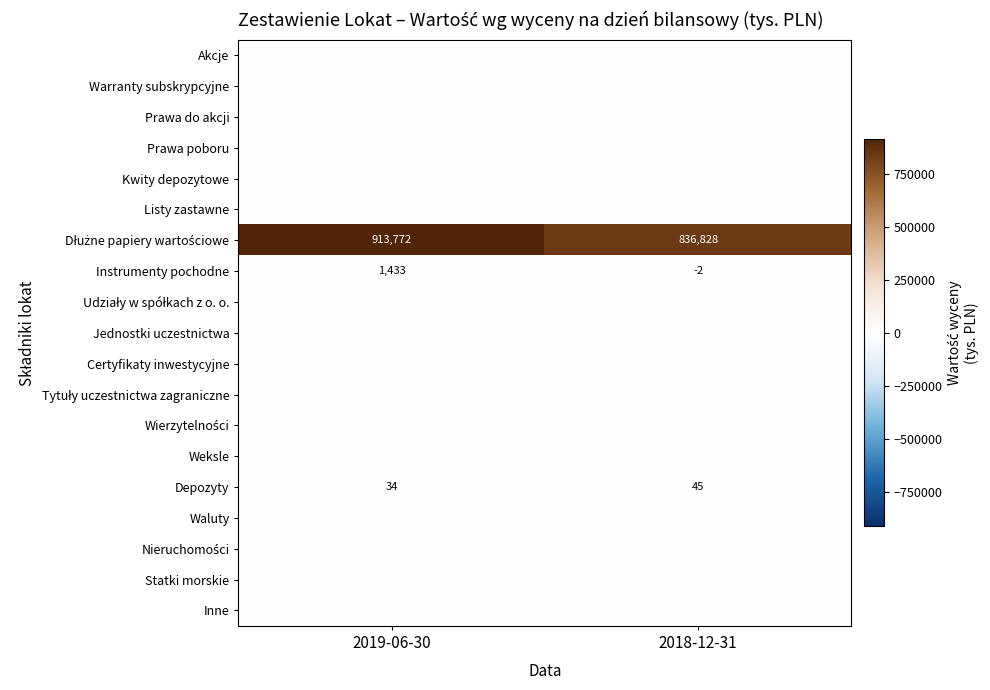

Where is Depozyty nearest to the value 39?

2019-06-30